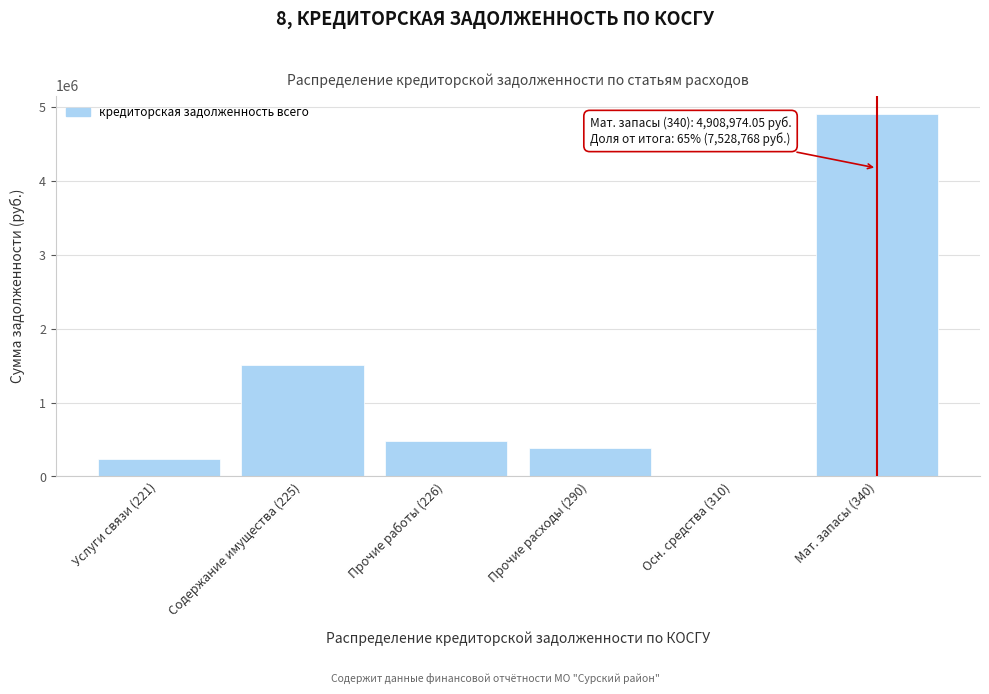

What is the ratio of the value at Содержание имущества (225) to the value at Услуги связи (221)?

6.2